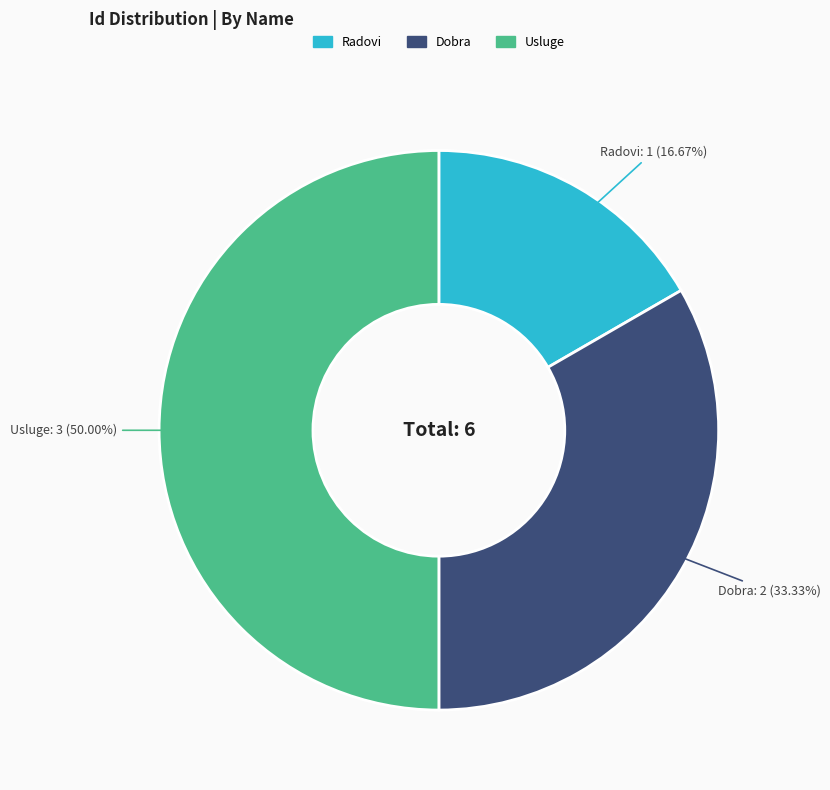

To the nearest percent, what is the average slice percentage?

33%